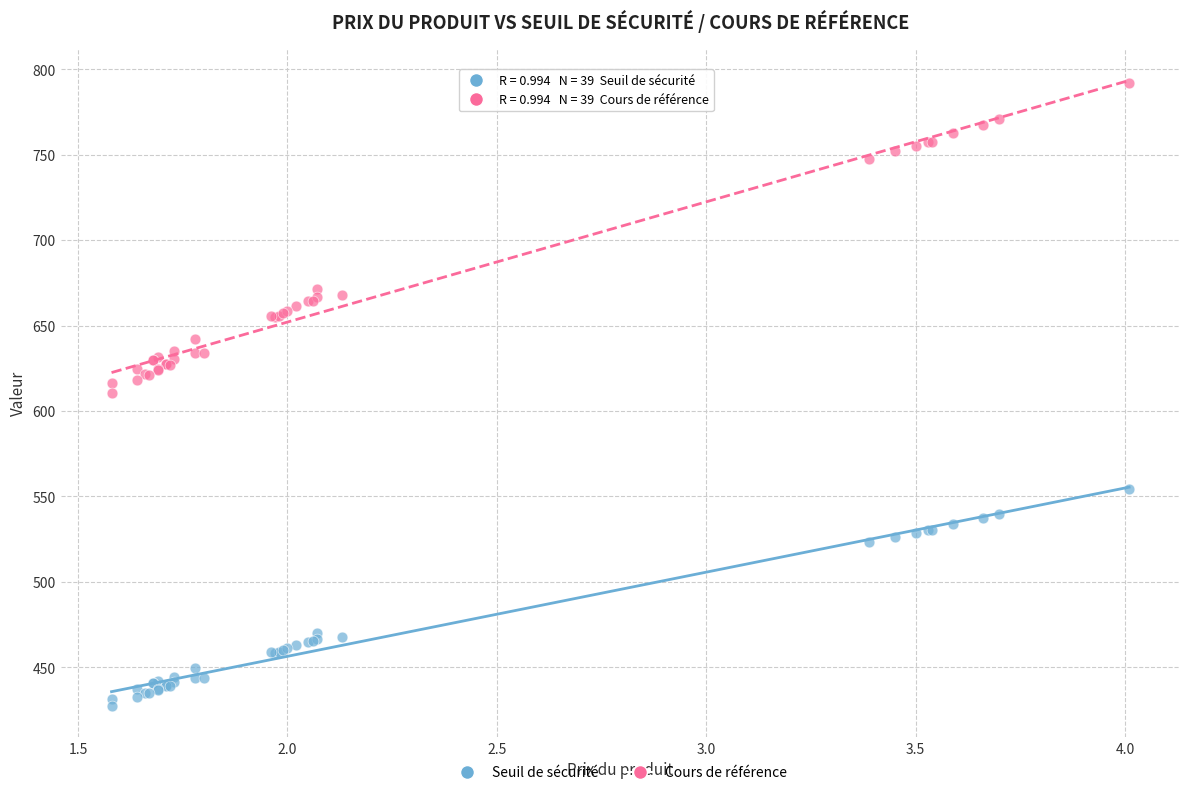

Which series has the widest spread of Y values?

Cours de référence